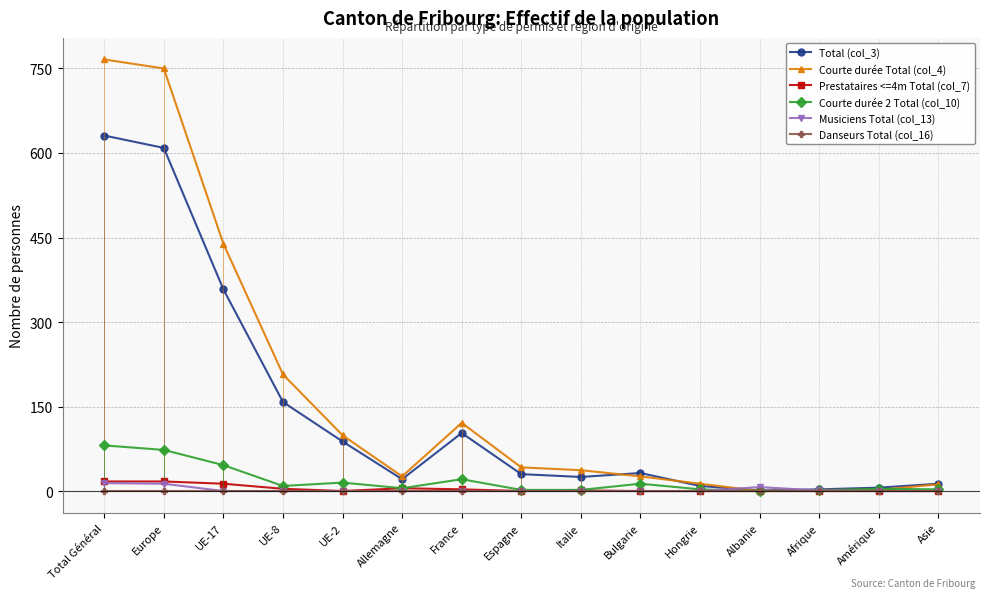

Rank the series at France from highest to lowest value.

Courte durée Total (col_4), Total (col_3), Courte durée 2 Total (col_10), Prestataires <=4m Total (col_7), Musiciens Total (col_13), Danseurs Total (col_16)